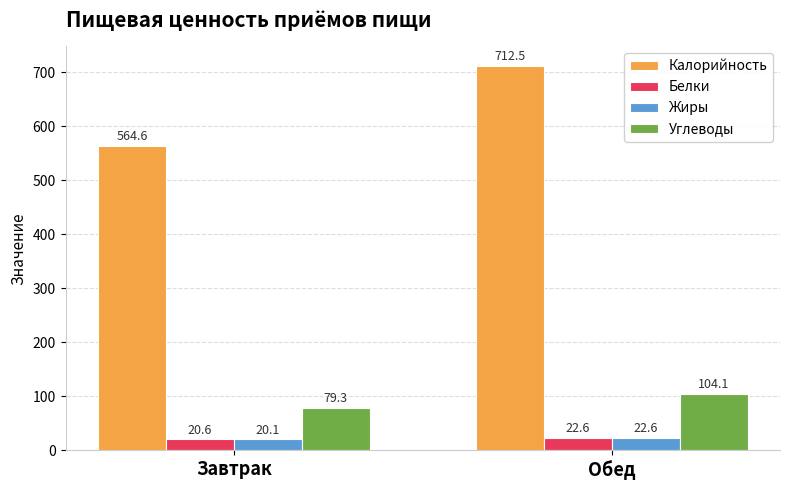

Which category has the lowest value in the Углеводы series?

Завтрак